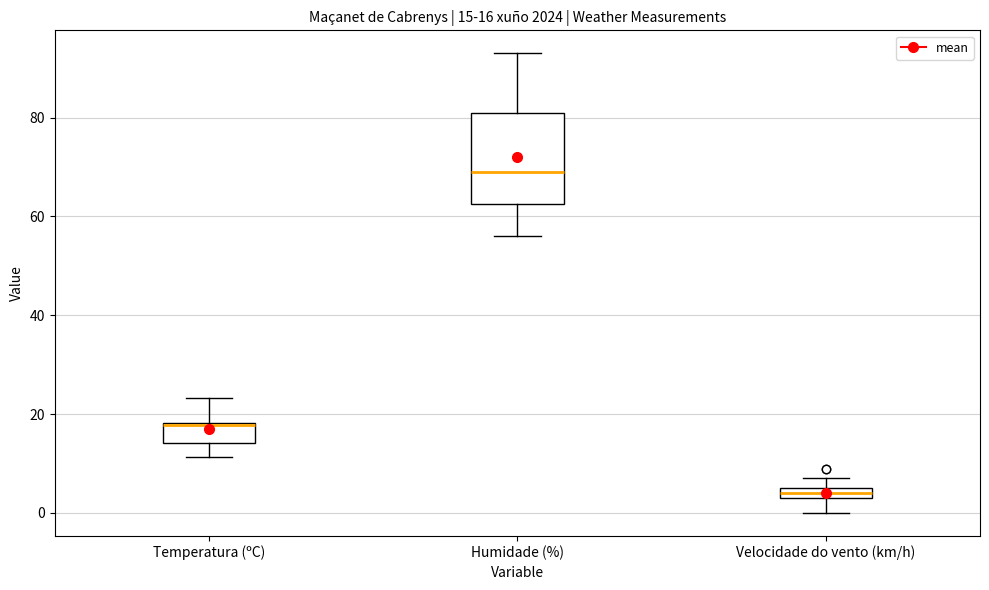

Which box's median line is the lowest?

Velocidade do vento (km/h)